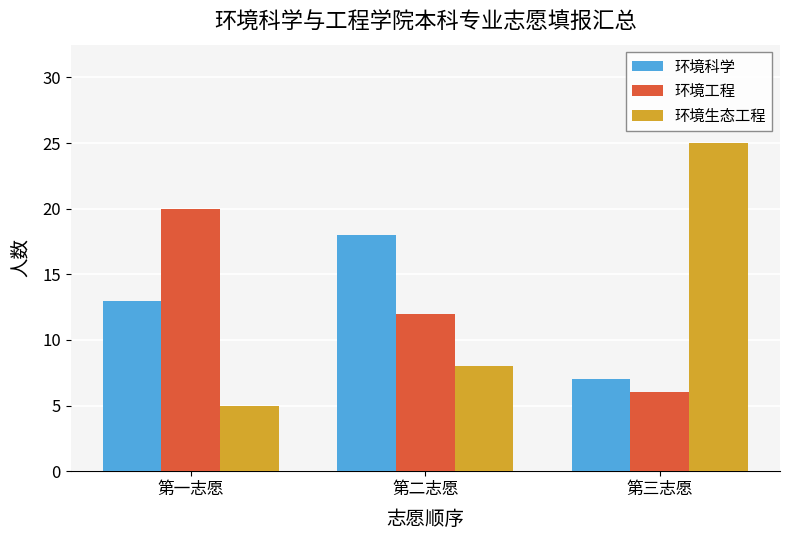

Reading right to left, what are all the values shown in this chart?

环境科学: 第三志愿=7	第二志愿=18	第一志愿=13
环境工程: 第三志愿=6	第二志愿=12	第一志愿=20
环境生态工程: 第三志愿=25	第二志愿=8	第一志愿=5